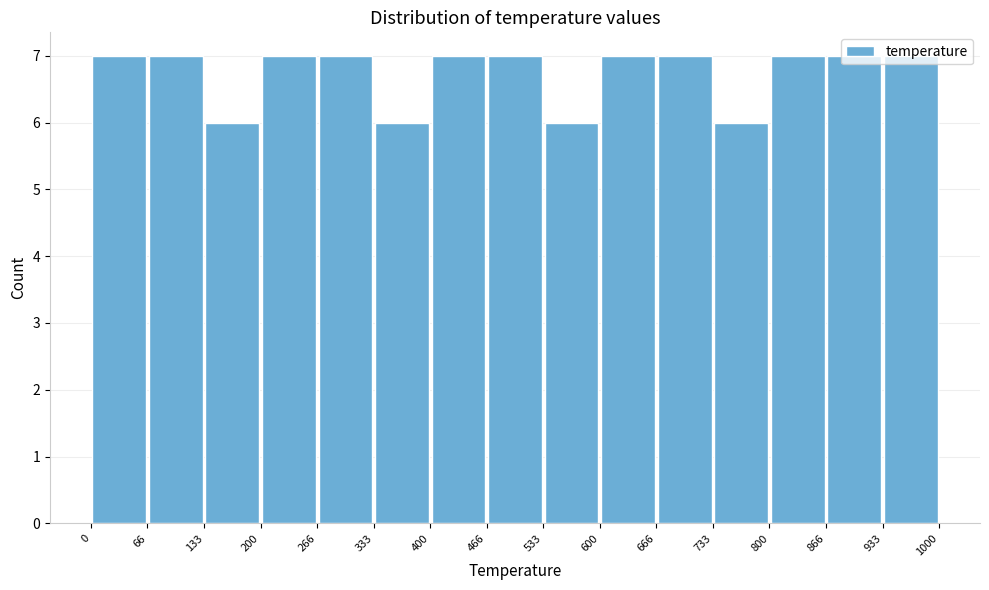

Reading left to right, transcribe this chart: for each bar, give the range it covers on the x-axis and its height. The values are not printed on the chart, so give them approximately, as read against the axis.

0 to 66: 7
66 to 133: 7
133 to 200: 6
200 to 266: 7
266 to 333: 7
333 to 400: 6
400 to 466: 7
466 to 533: 7
533 to 600: 6
600 to 666: 7
666 to 733: 7
733 to 800: 6
800 to 866: 7
866 to 933: 7
933 to 1000: 7